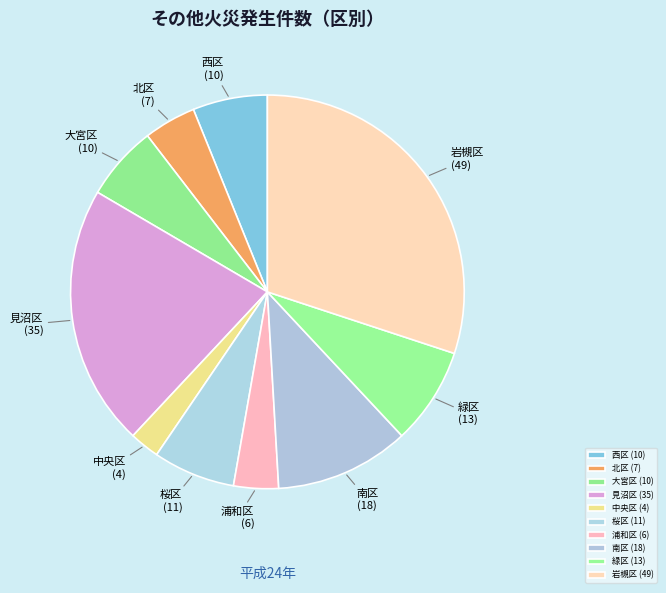

Is 北区 the majority of the pie?

No